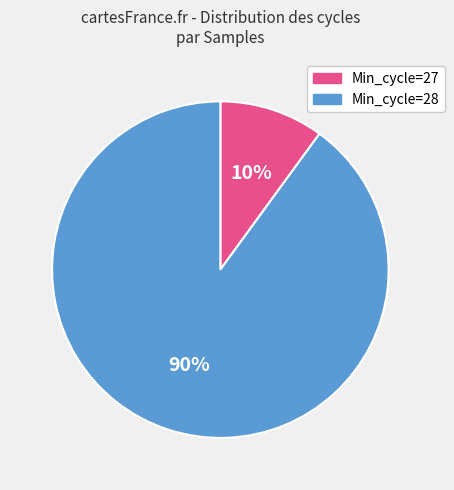

True or false: Min_cycle=27 accounts for 21% of the total.

False